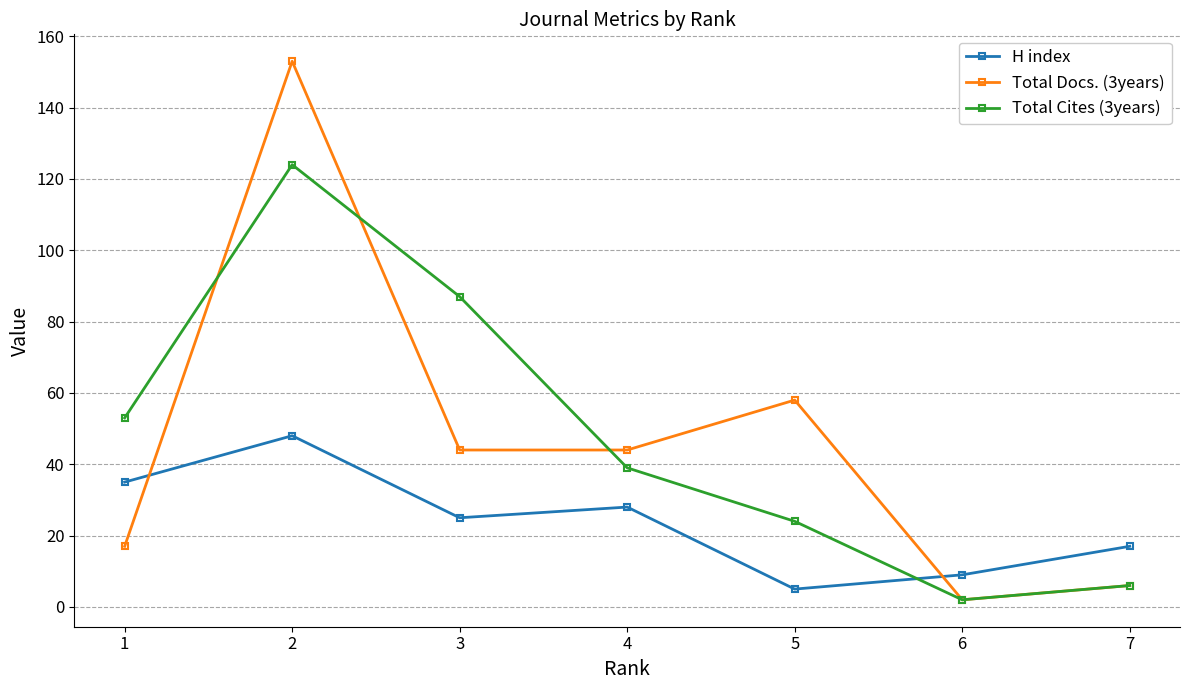

How many times do H index and Total Cites (3years) cross each other?

1